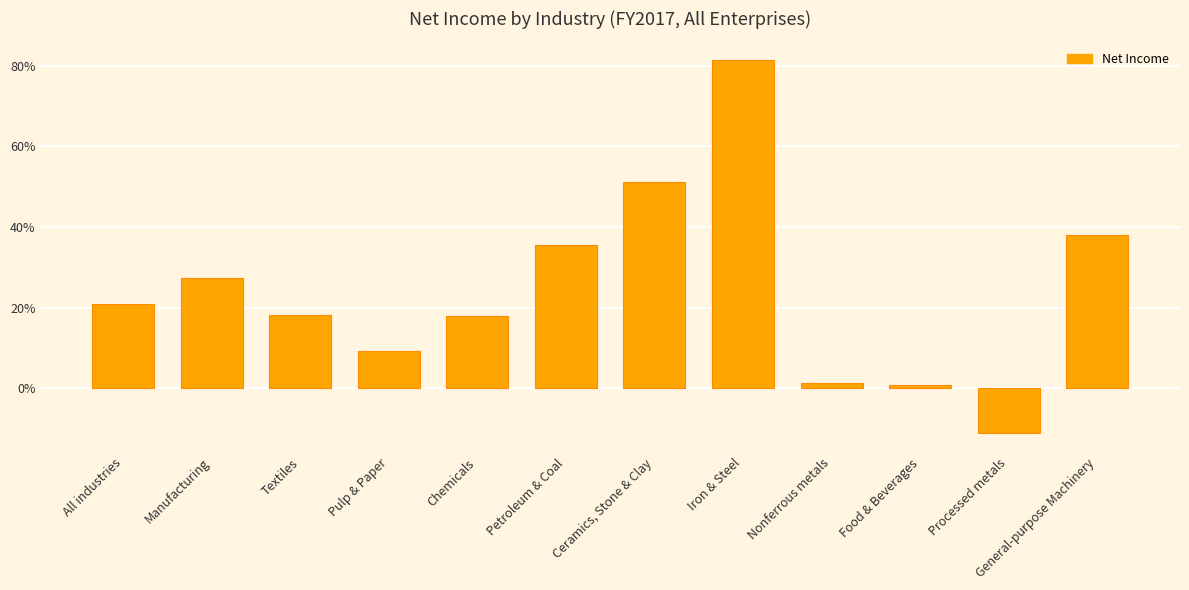

At which category does the chart reach its minimum across all series?

Processed metals